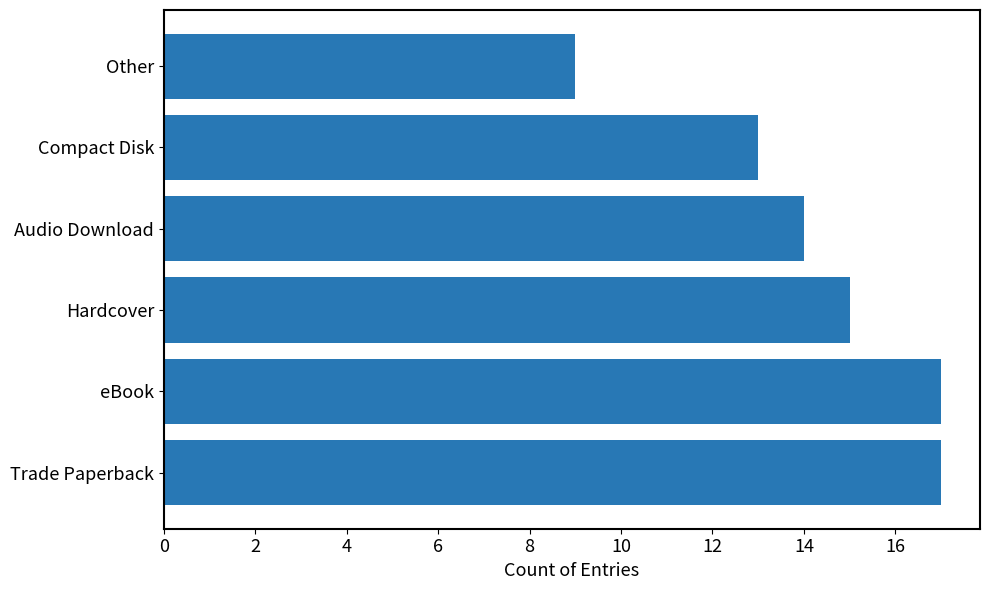

What is the difference between the second highest and second lowest values?

4